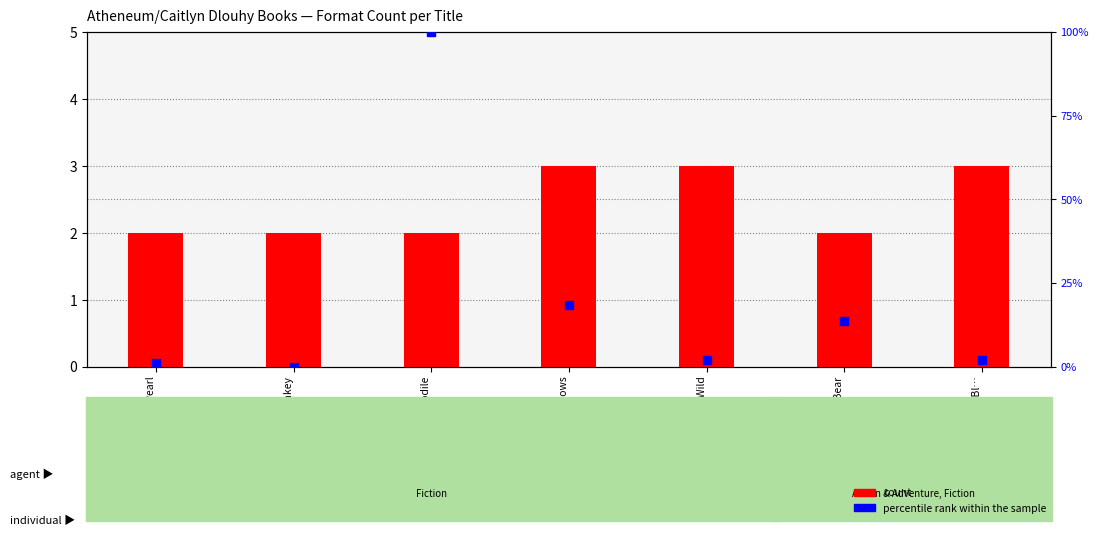

Is the value of count at Dark Shadows greater than the value of percentile rank within the sample at Old Pearl?

Yes